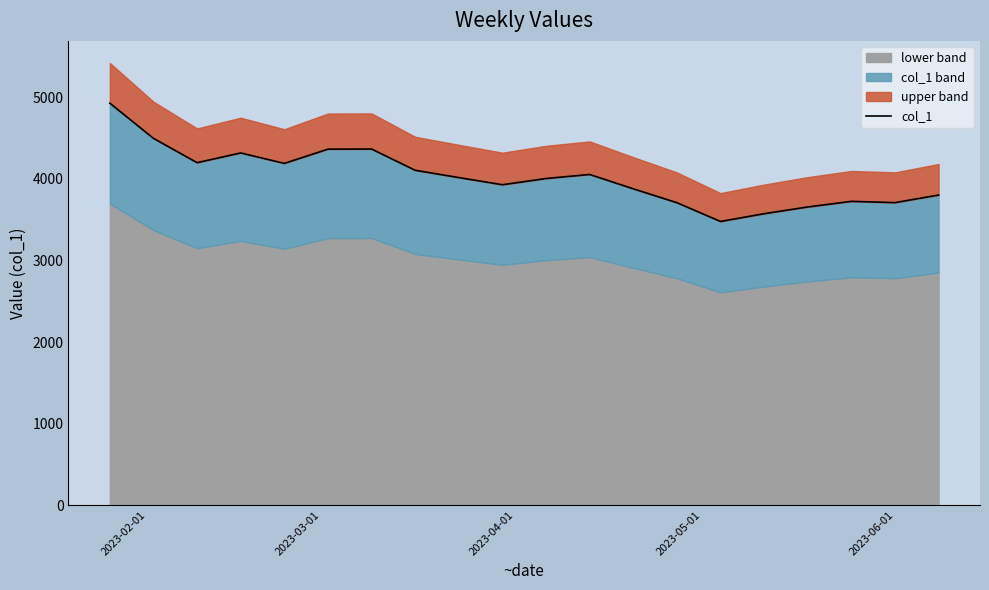

How many lines are shown in the chart?

1